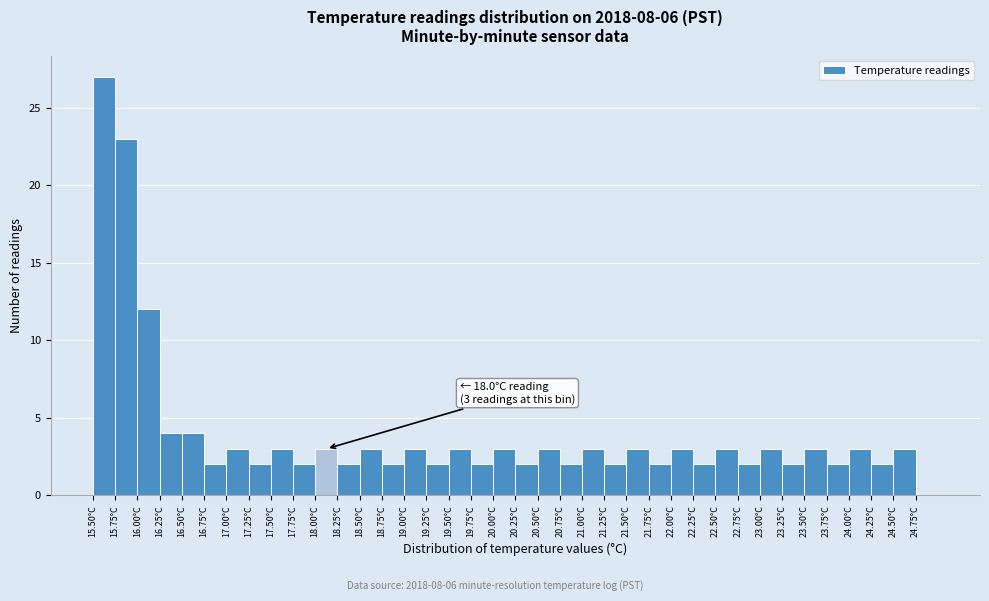

Which range on the x-axis has the tallest bar?

15.50 to 15.75